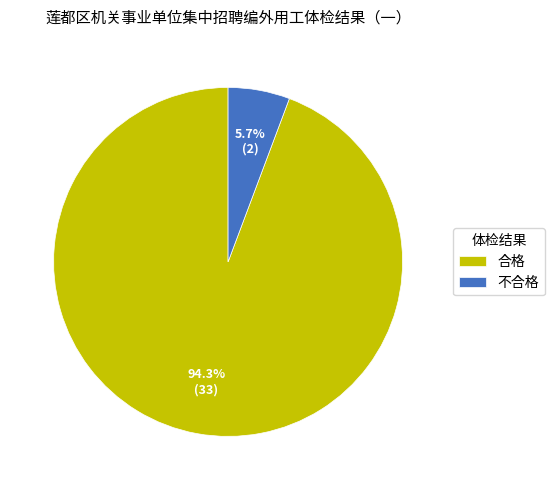

Between 合格 and 不合格, which is larger?

合格